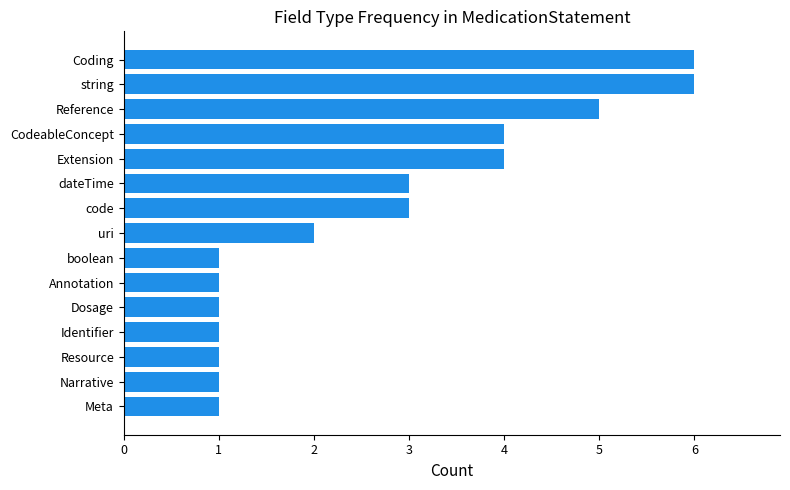

Is it true that the value at CodeableConcept is 4?

True